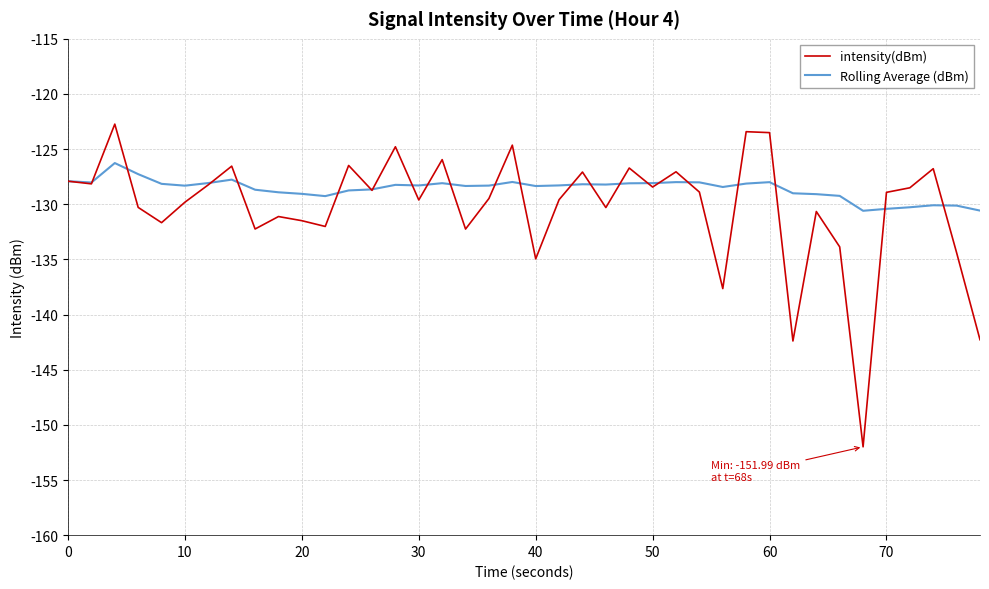

Which series has the largest range (max minus min)?

intensity(dBm)